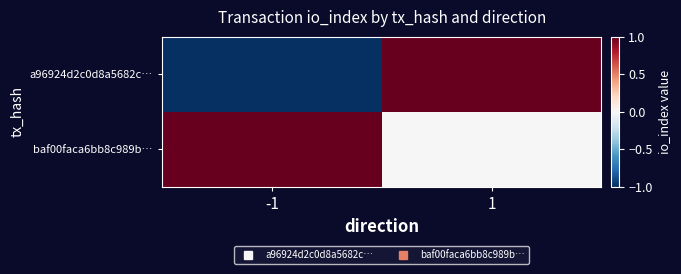

What is the spread (max minus min) of values at 1?

1